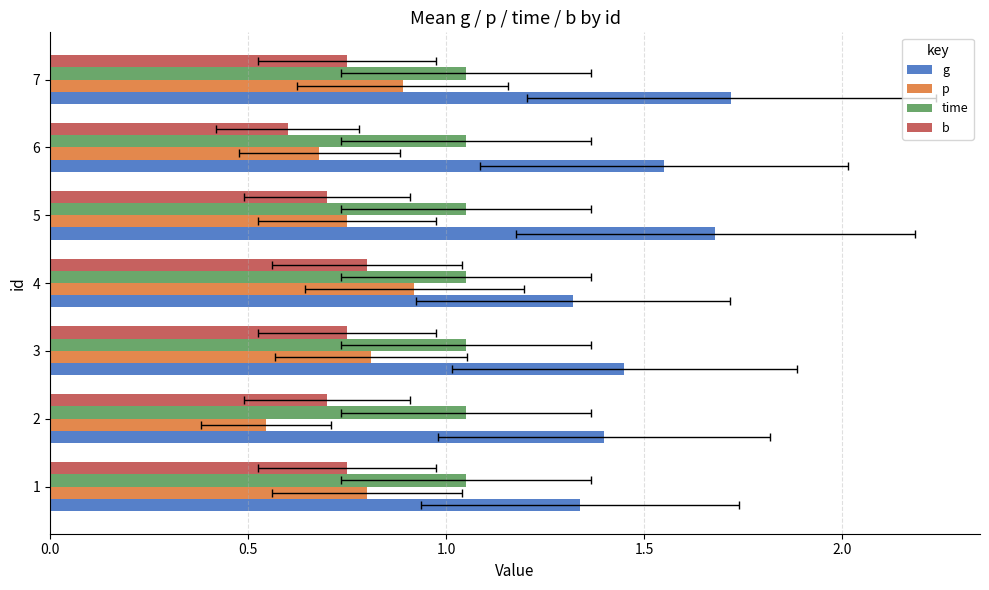

What is the greatest value displayed?

1.7